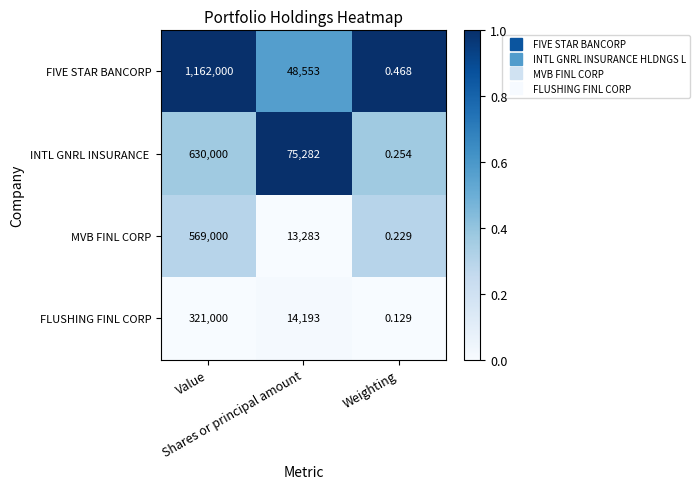

Which series has the largest total across all categories?

FIVE STAR BANCORP